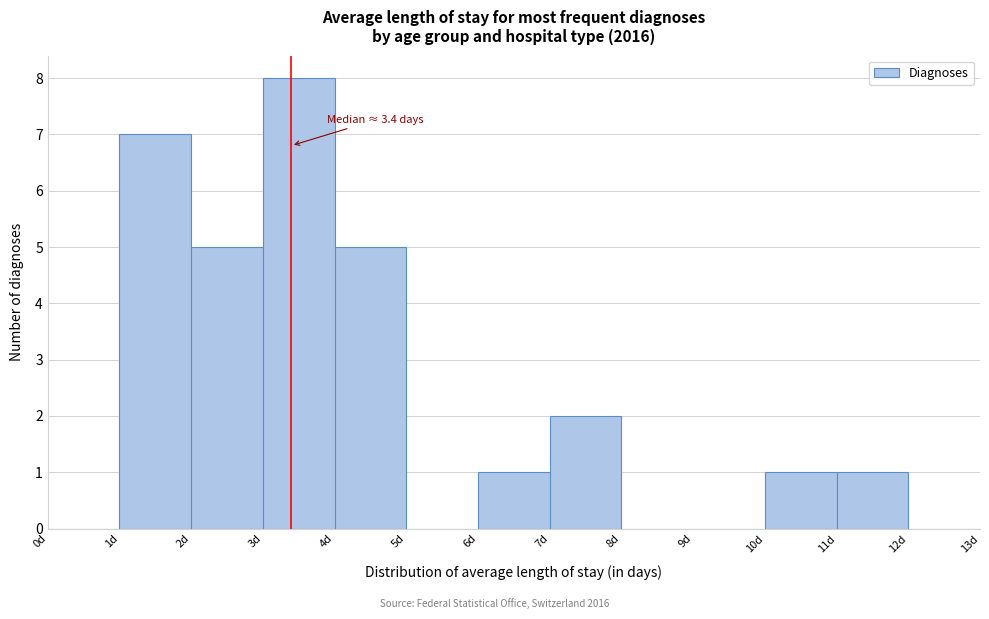

Over which range of the x-axis is the bar tallest?

3 to 4